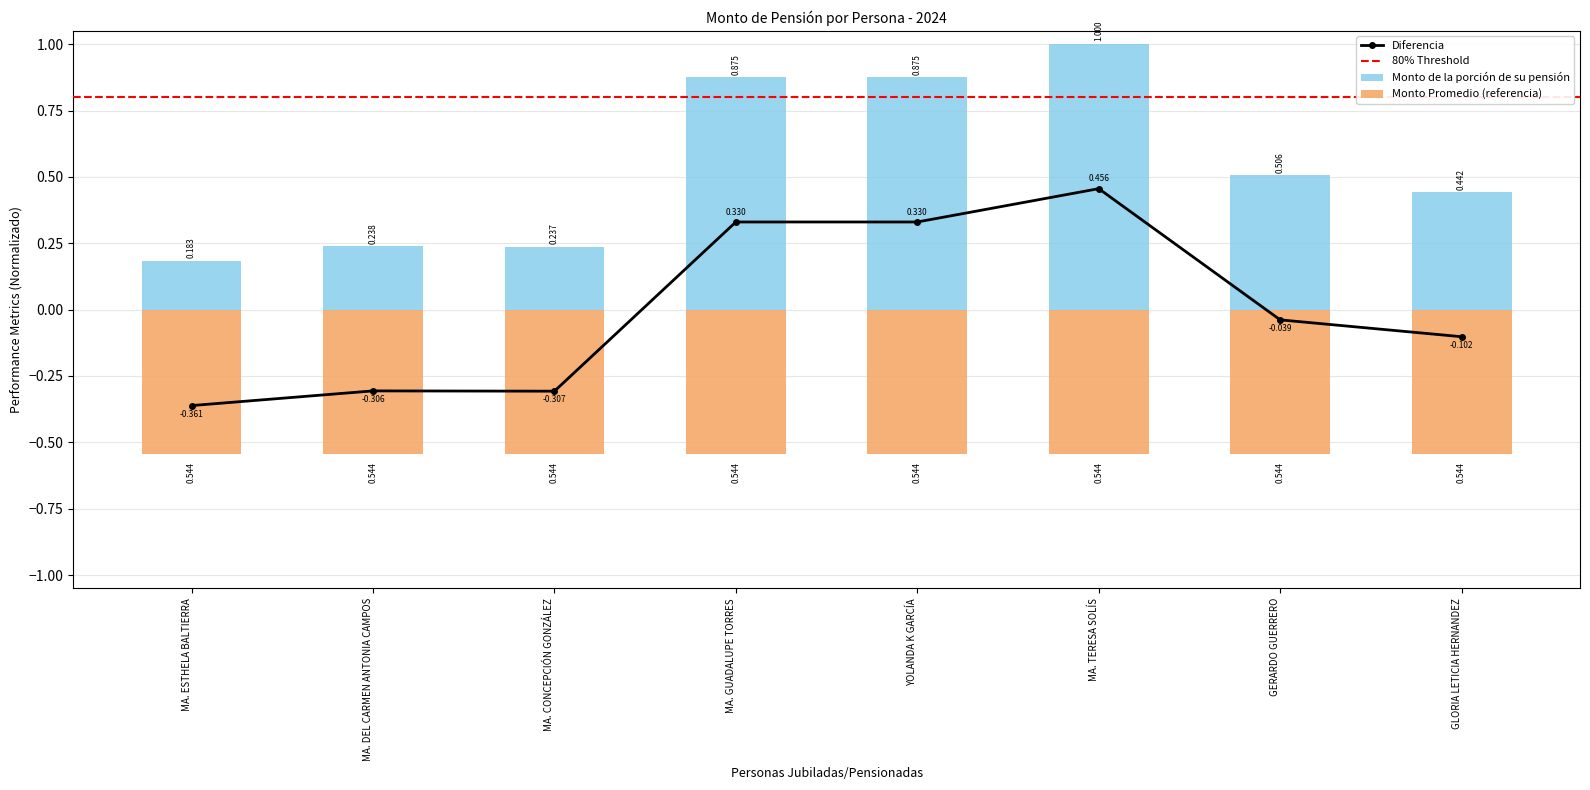

List the labels in order of value, largest first.

MA. TERESA SOLÍS, MA. GUADALUPE TORRES, YOLANDA K GARCÍA, GERARDO GUERRERO, GLORIA LETICIA HERNANDEZ, MA. DEL CARMEN ANTONIA CAMPOS, MA. CONCEPCIÓN GONZÁLEZ, MA. ESTHELA BALTIERRA